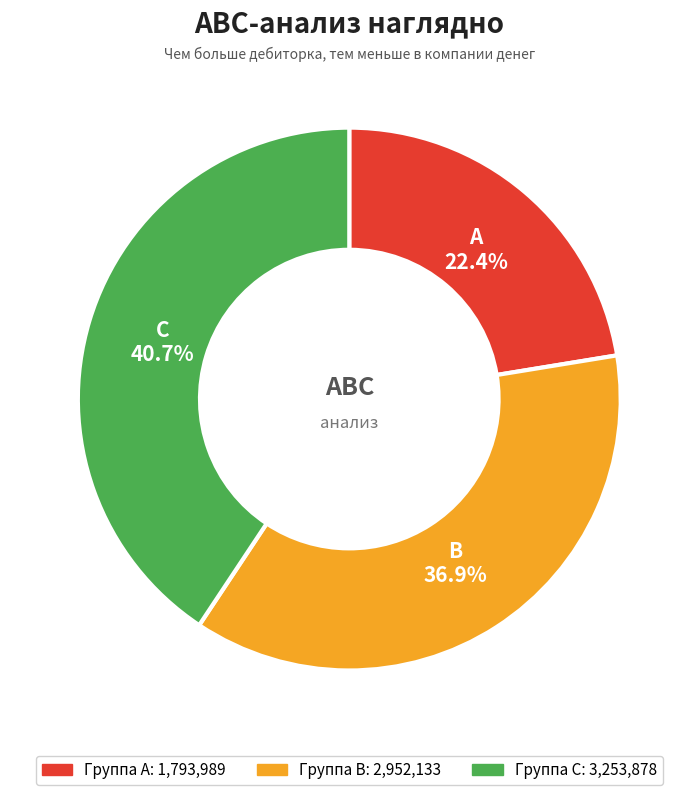

To the nearest percent, what is the difference between the C and B slice percentages?

4%